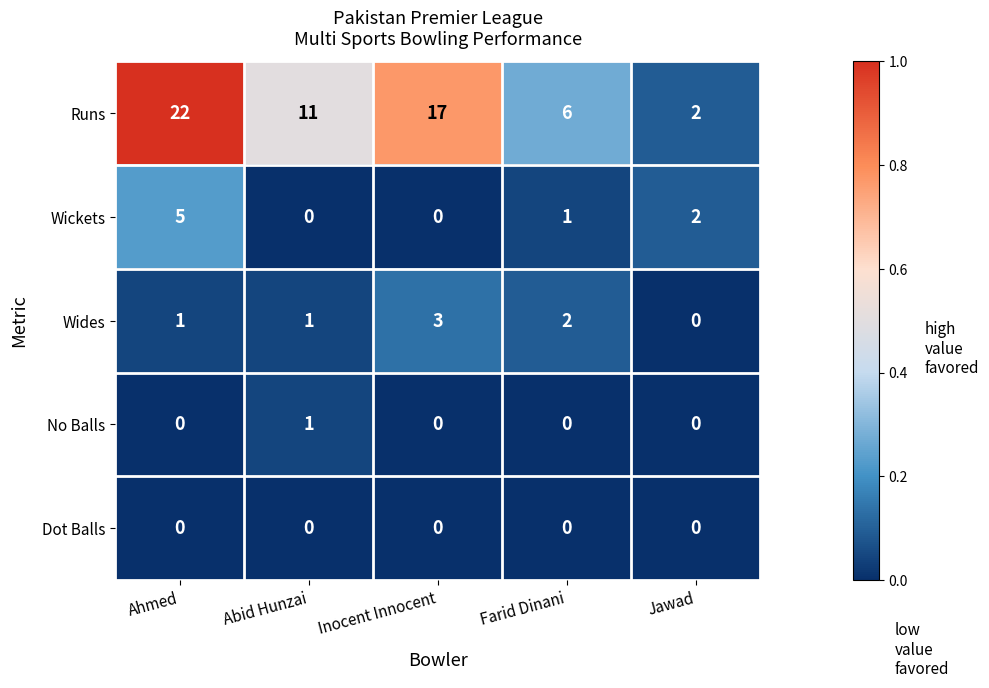

At which label does Wickets reach its peak?

Ahmed